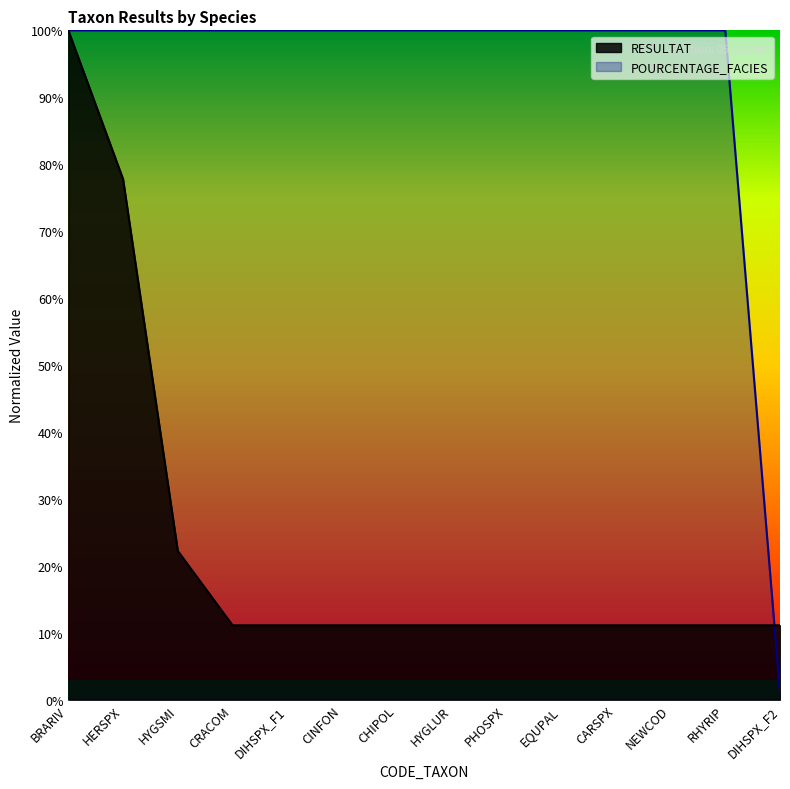

Reading right to left, extract all data points from this chart.

RESULTAT: DIHSPX_F2=0.1	RHYRIP=0.1	NEWCOD=0.1	CARSPX=0.1	EQUPAL=0.1	PHOSPX=0.1	HYGLUR=0.1	CHIPOL=0.1	CINFON=0.1	DIHSPX_F1=0.1	CRACOM=0.1	HYGSMI=0.2	HERSPX=0.8	BRARIV=1.0
POURCENTAGE_FACIES: DIHSPX_F2=0.0	RHYRIP=1.0	NEWCOD=1.0	CARSPX=1.0	EQUPAL=1.0	PHOSPX=1.0	HYGLUR=1.0	CHIPOL=1.0	CINFON=1.0	DIHSPX_F1=1.0	CRACOM=1.0	HYGSMI=1.0	HERSPX=1.0	BRARIV=1.0